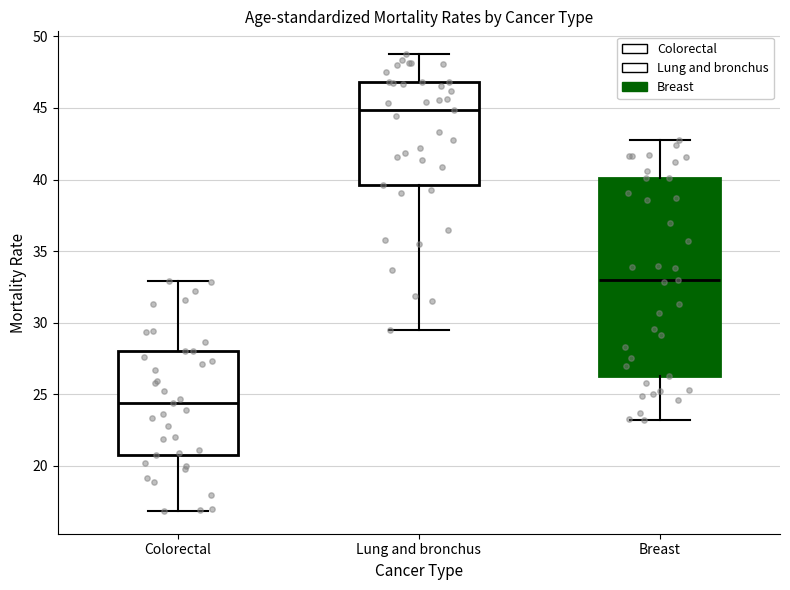

Reading left to right, read every box against the y-axis: the position of its median line, the range the box covers, and the ends of its whiskers. The values are not printed on the chart, so give them approximately, as read against the axis.

Colorectal: median 24.5, box 21.0 to 28.0, whiskers 17.0 to 33.0
Lung and bronchus: median 45.0, box 39.5 to 47.0, whiskers 29.5 to 49.0
Breast: median 33.0, box 26.5 to 40.0, whiskers 23.0 to 42.5